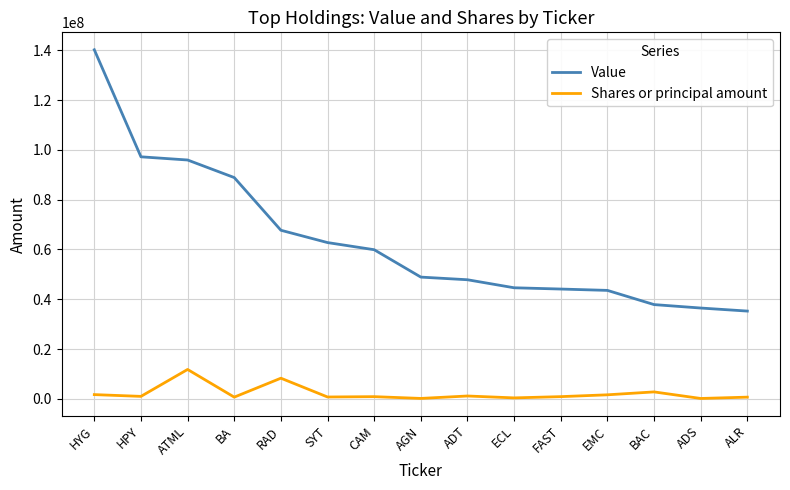

What is the sum of the Shares or principal amount values at ATML and SYT?

12569388